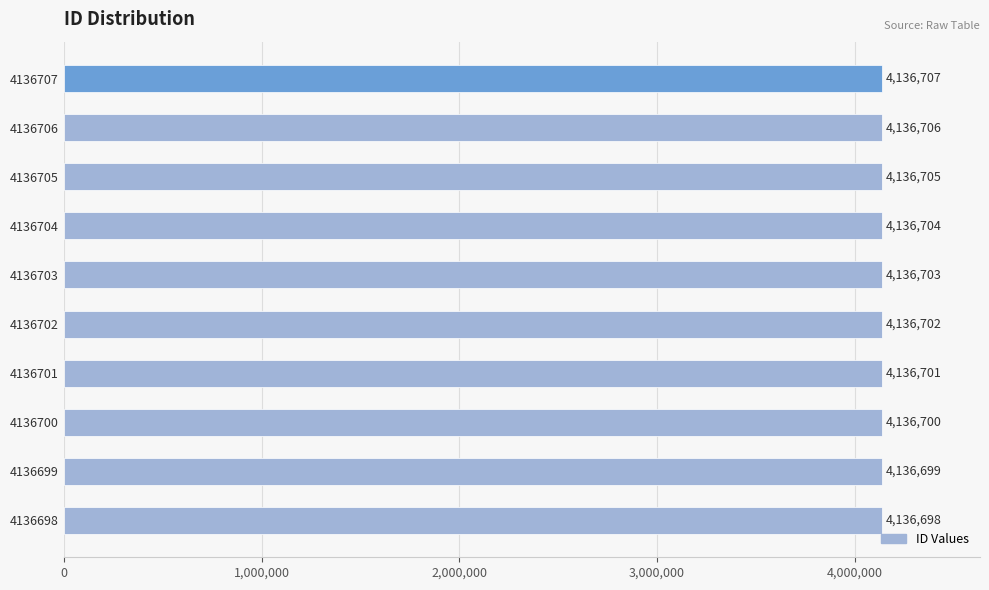

Where is the data nearest to the value 4136702?

4136702